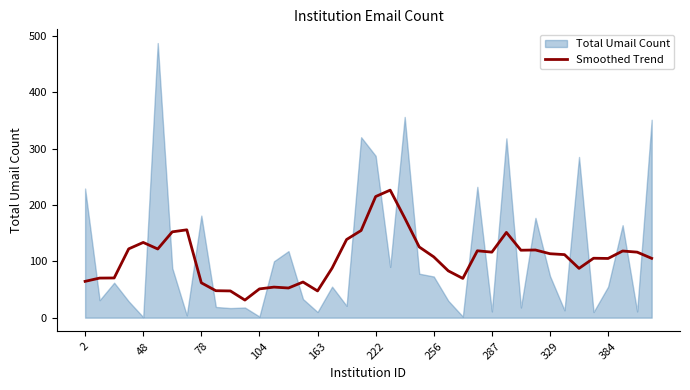

What is the minimum value for Smoothed Trend?

31.2